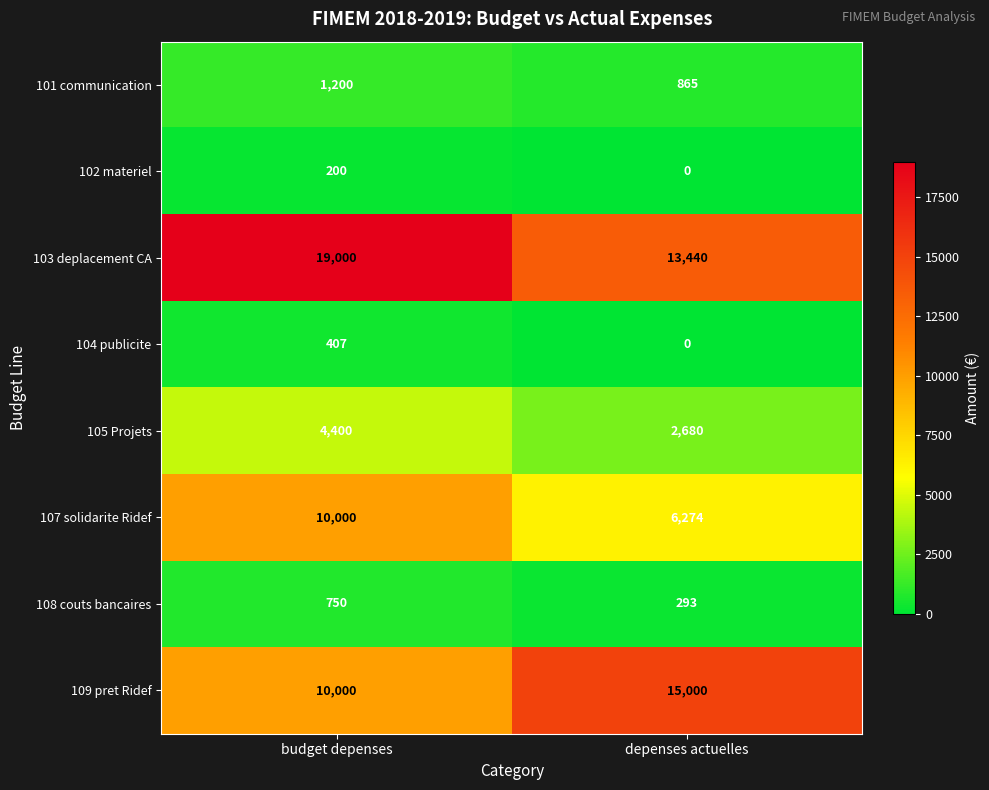

What is the average value of the 109 pret Ridef series?

12500